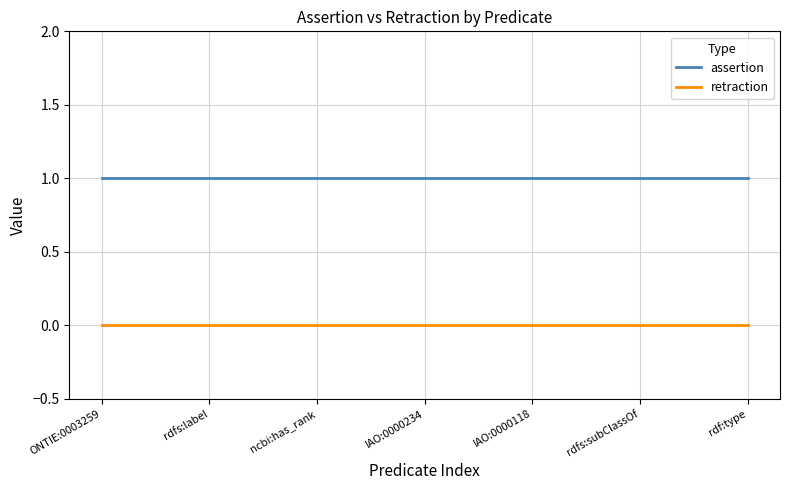

True or false: retraction and assertion intersect in this chart.

False